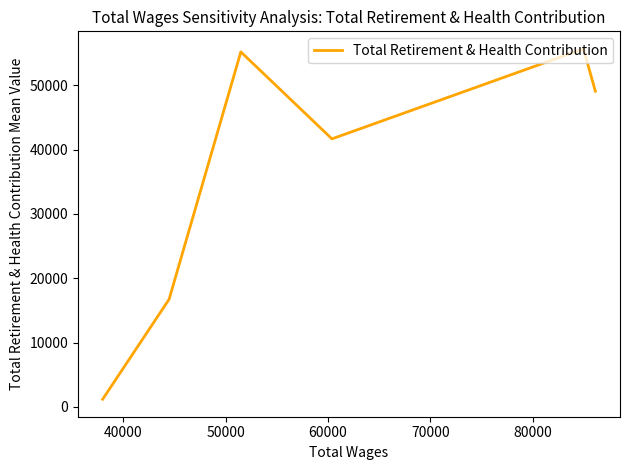

How many interior local valleys (lower than both neighbors) does the data have?

1